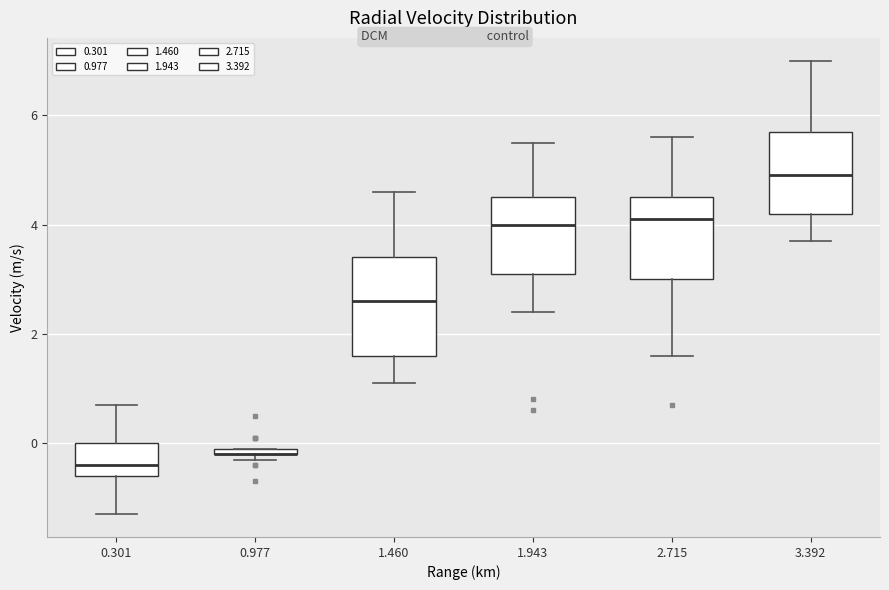

Where does the median line of the box at x = 2.715 sit on the y-axis? The values are not printed on the chart, so give them approximately, as read against the axis.

4.2